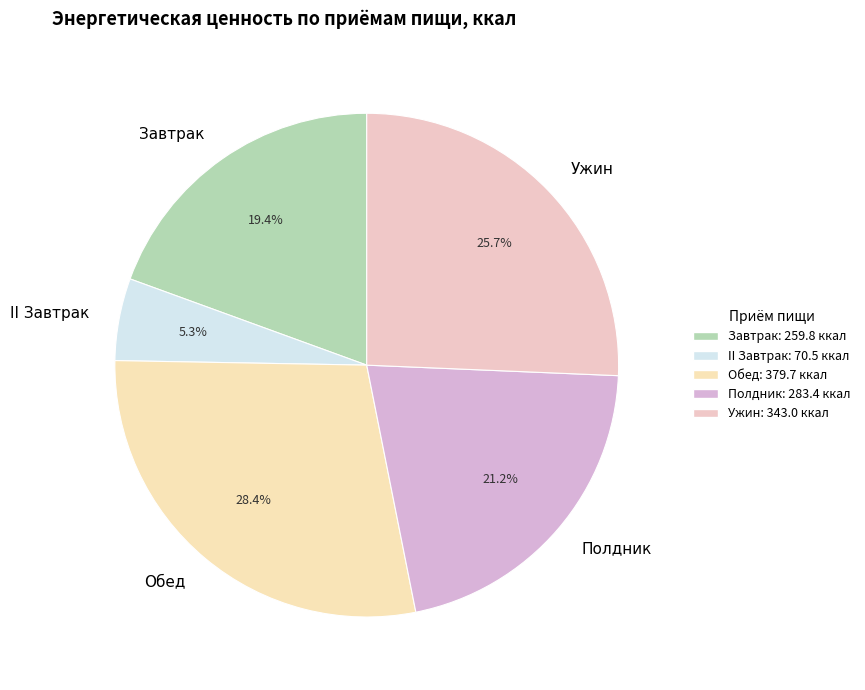

Count the number of slices in the pie.

5